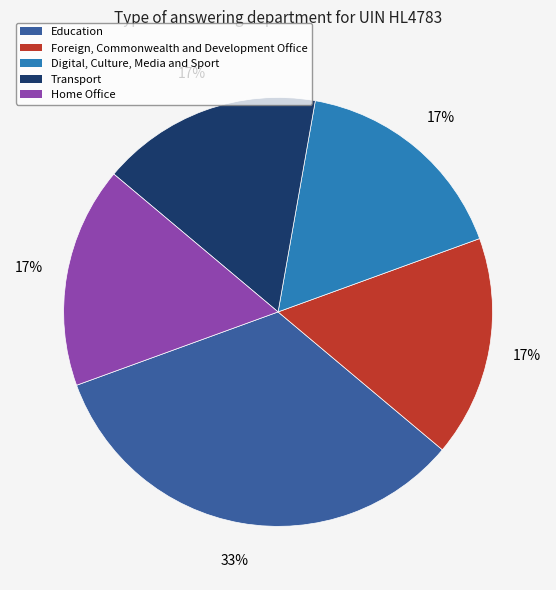

To the nearest percent, what is the combined percentage of Education and Home Office?

50%